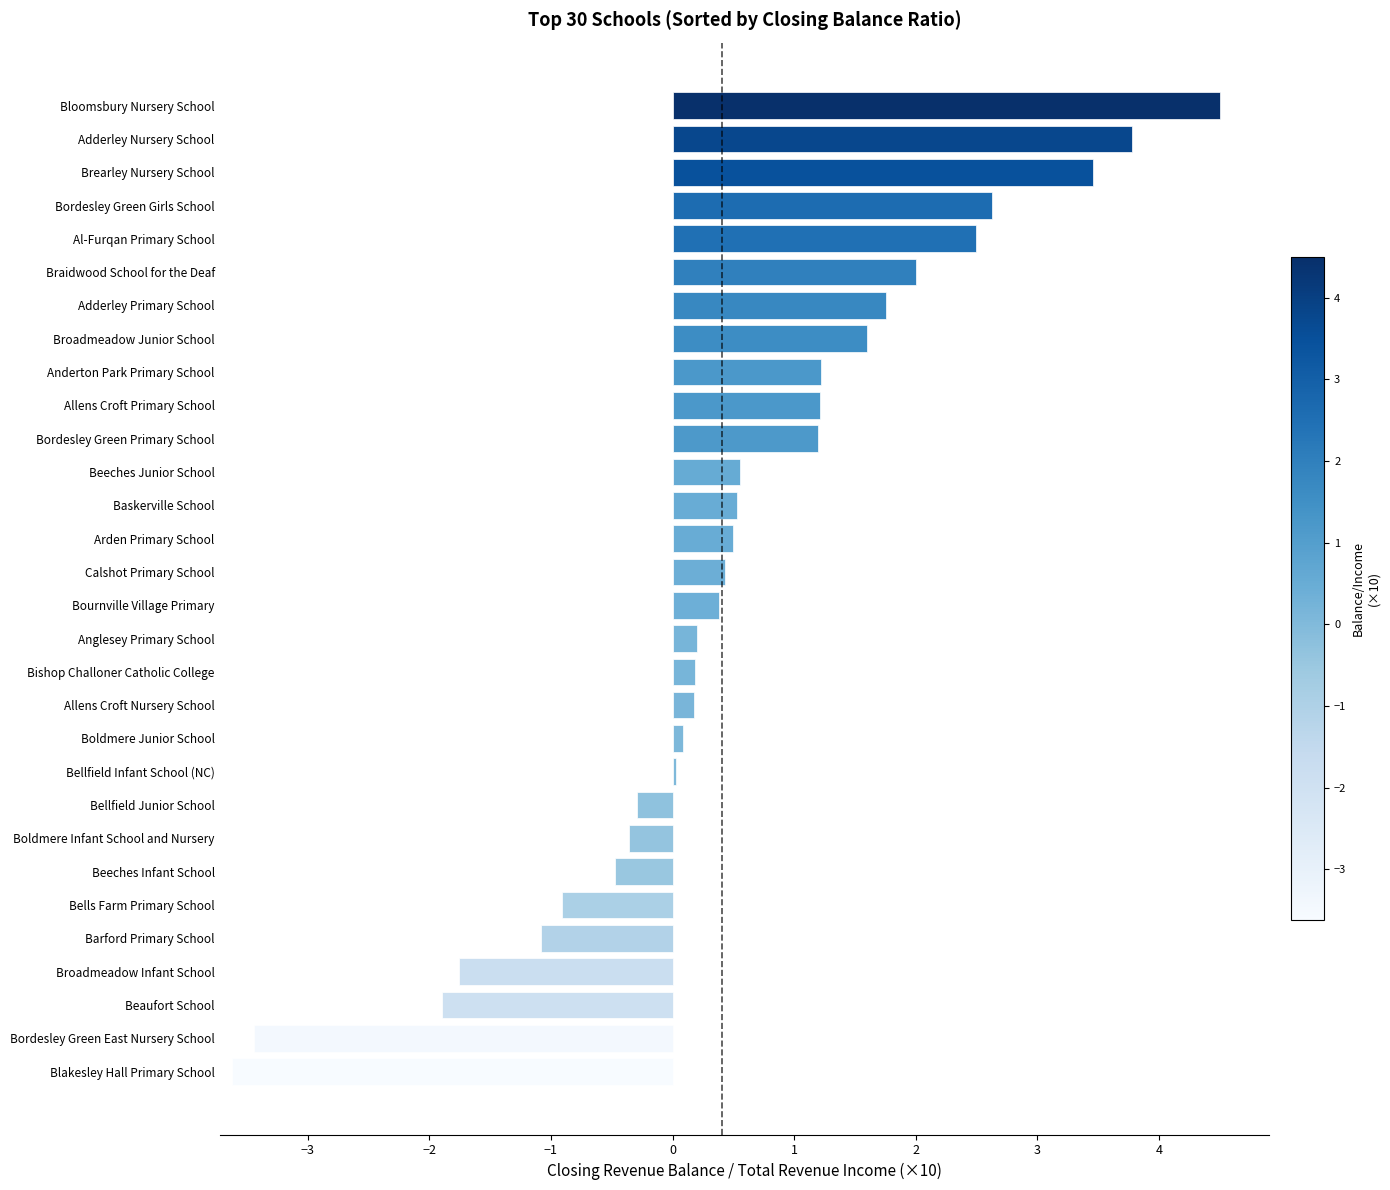

What is the label of the 1st bar from the bottom?

Blakesley Hall Primary School